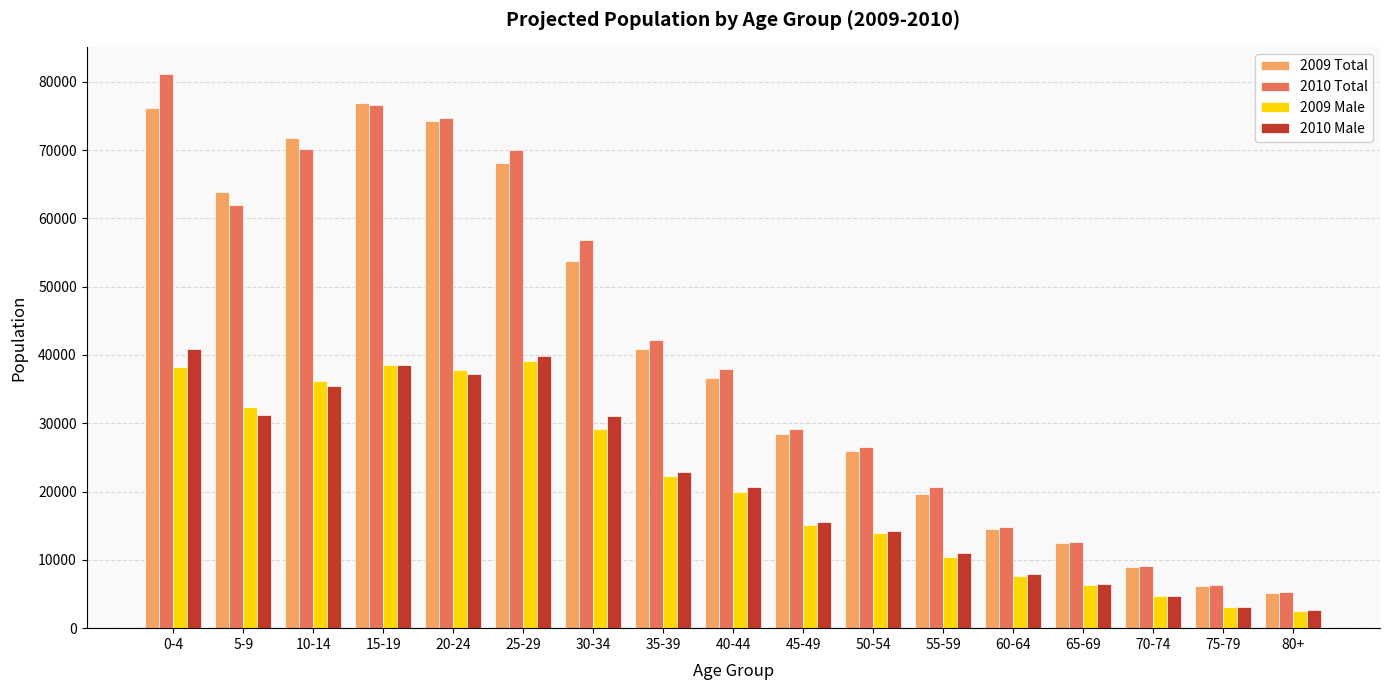

Is the value of 2009 Male at 55-59 greater than the value of 2010 Total at 30-34?

No